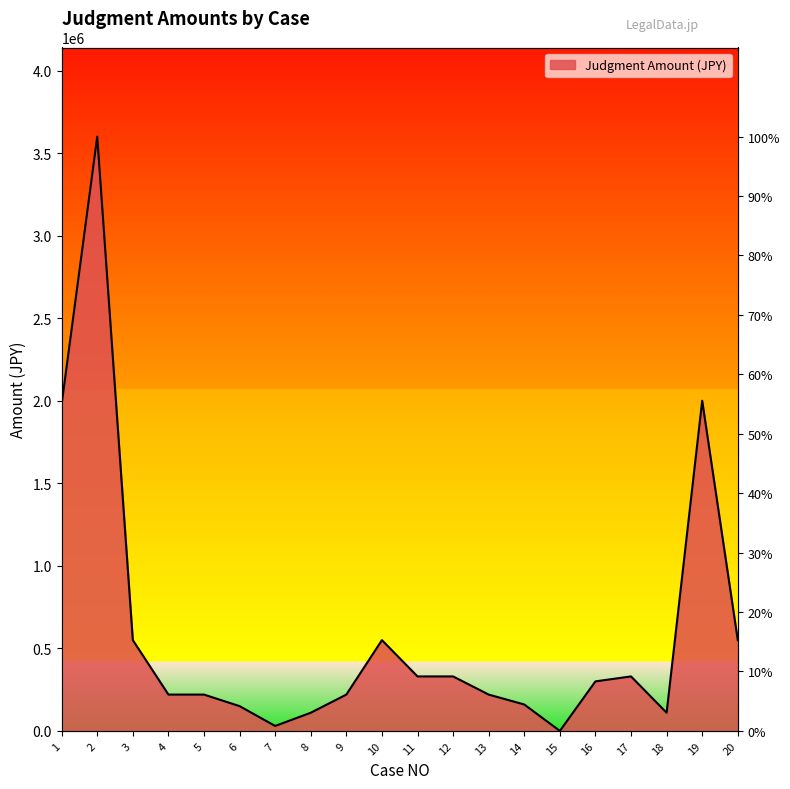

Which has a higher value, 16 or 20?

20